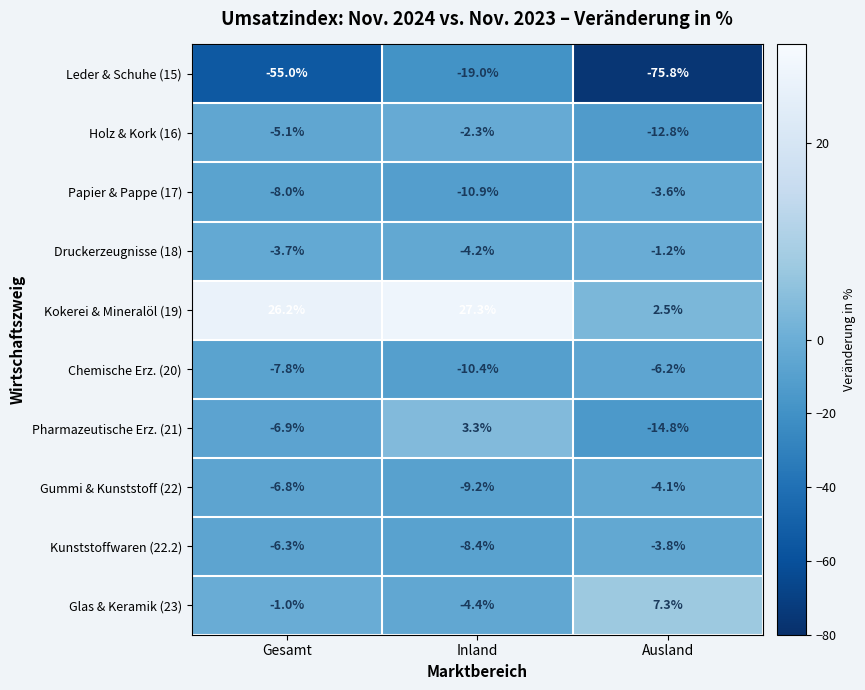

Which series changed the most between Gesamt and Inland?

Leder & Schuhe (15)